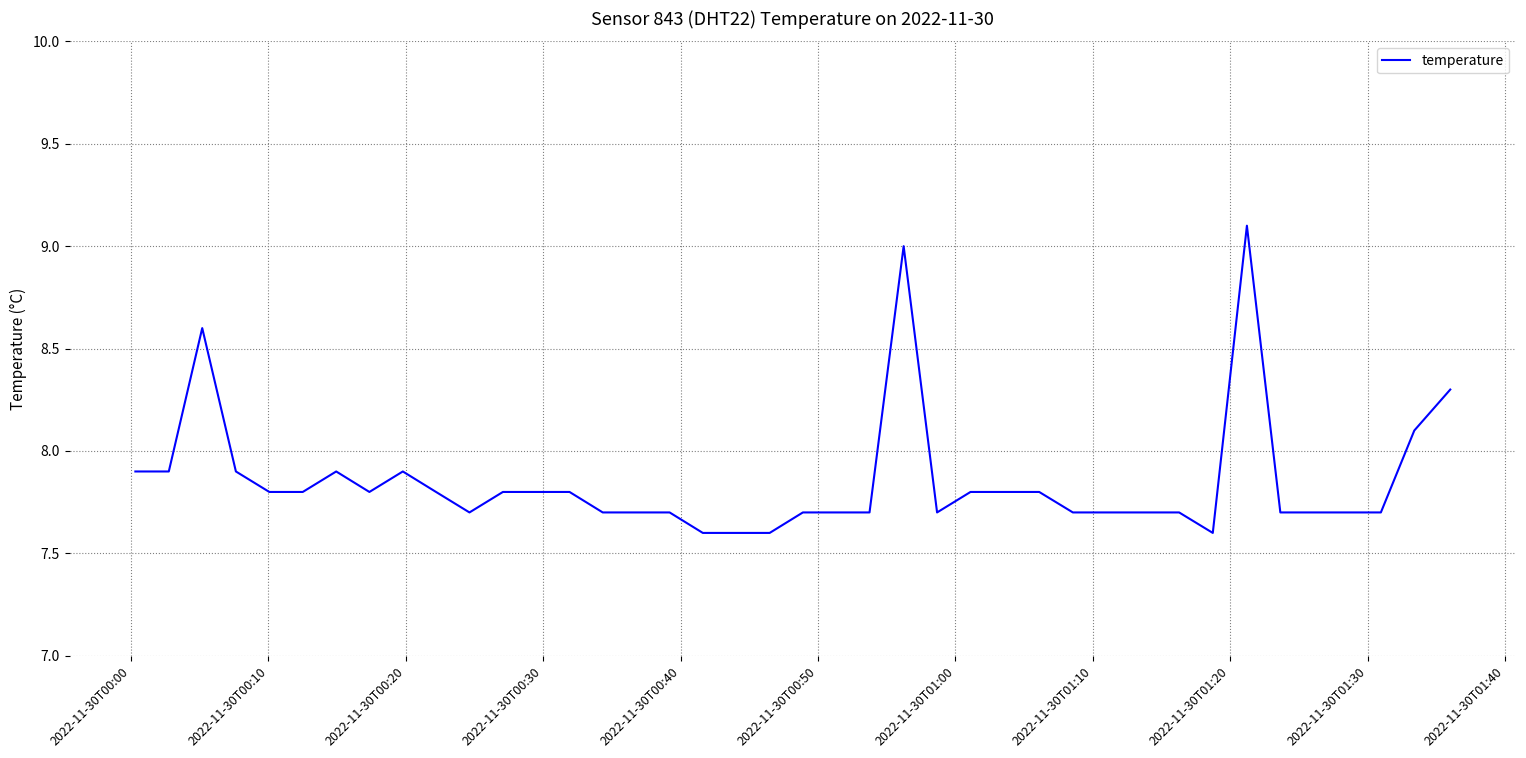

How many lines are shown in the chart?

1